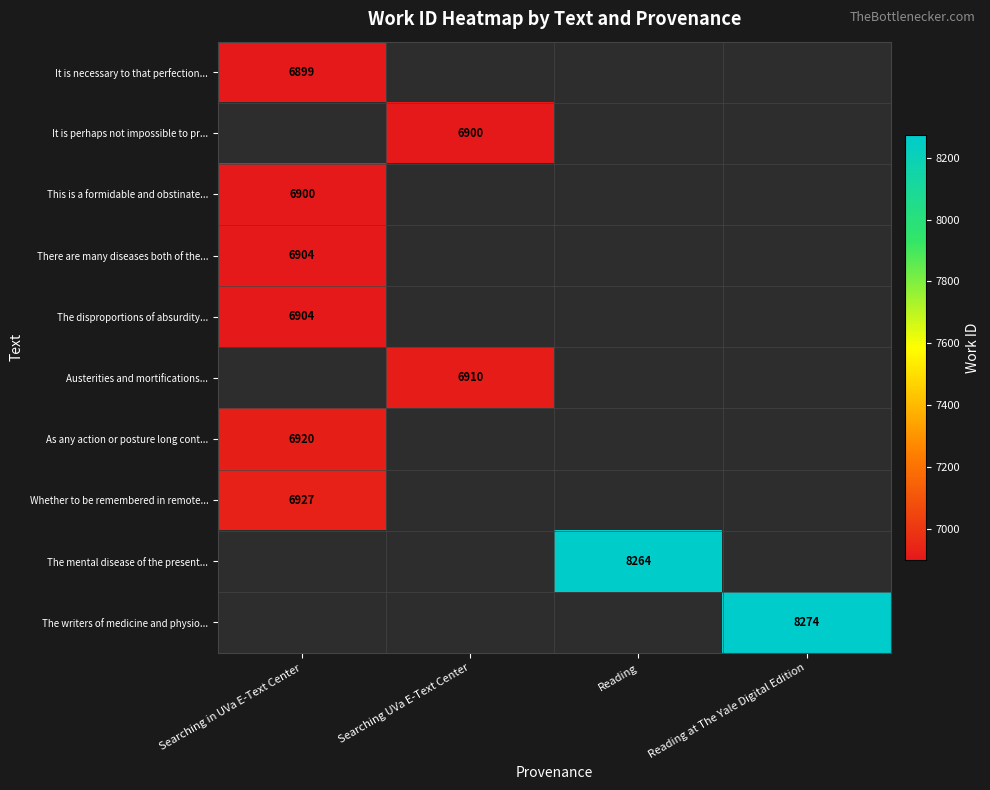

The value of The mental disease of the present... at Reading is 5627. True or false?

False